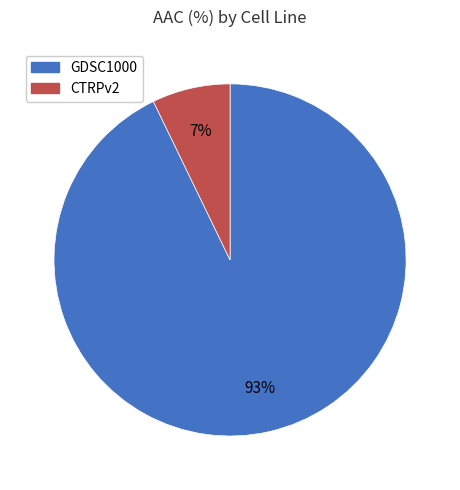

What percentage is the GDSC1000 slice, to the nearest percent?

93%